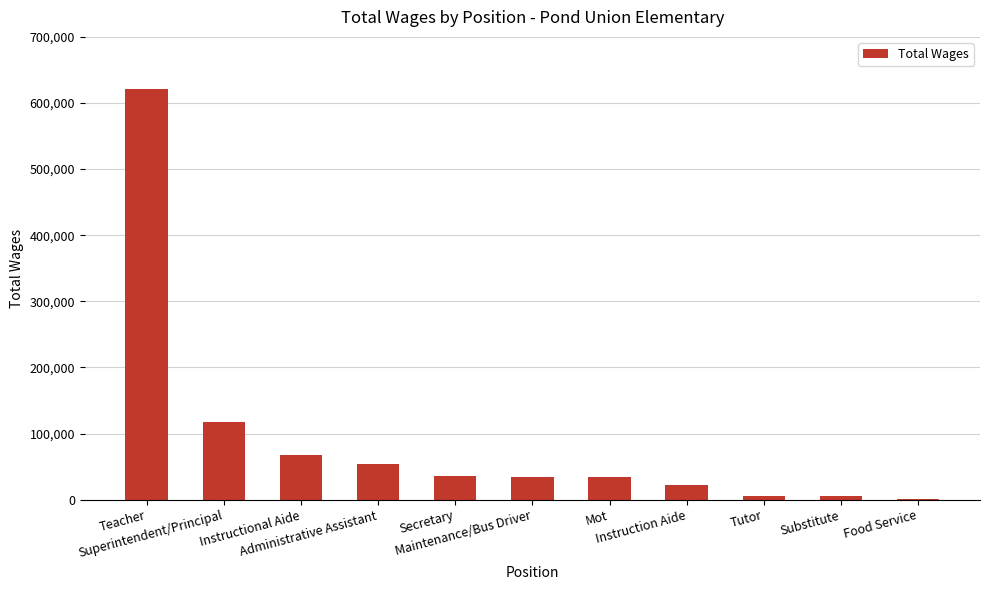

What is the average value?

91044